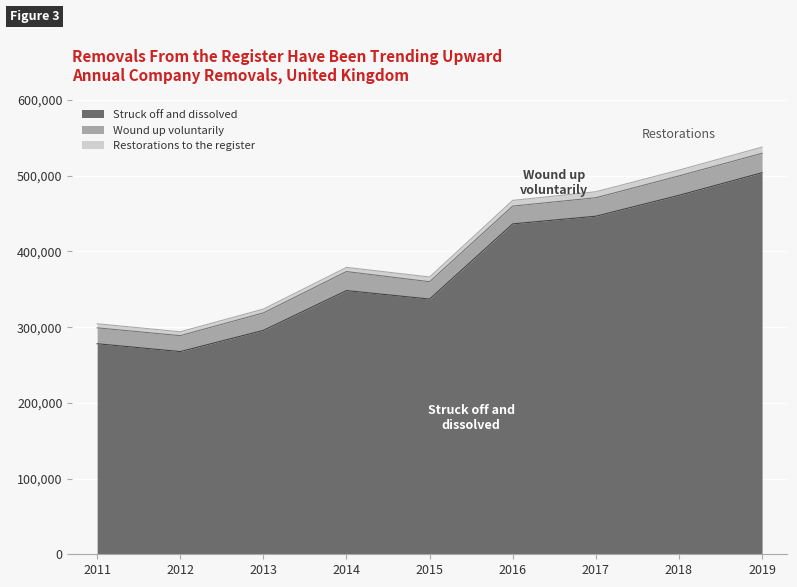

What is the spread (max minus min) of values at 2012?

262642